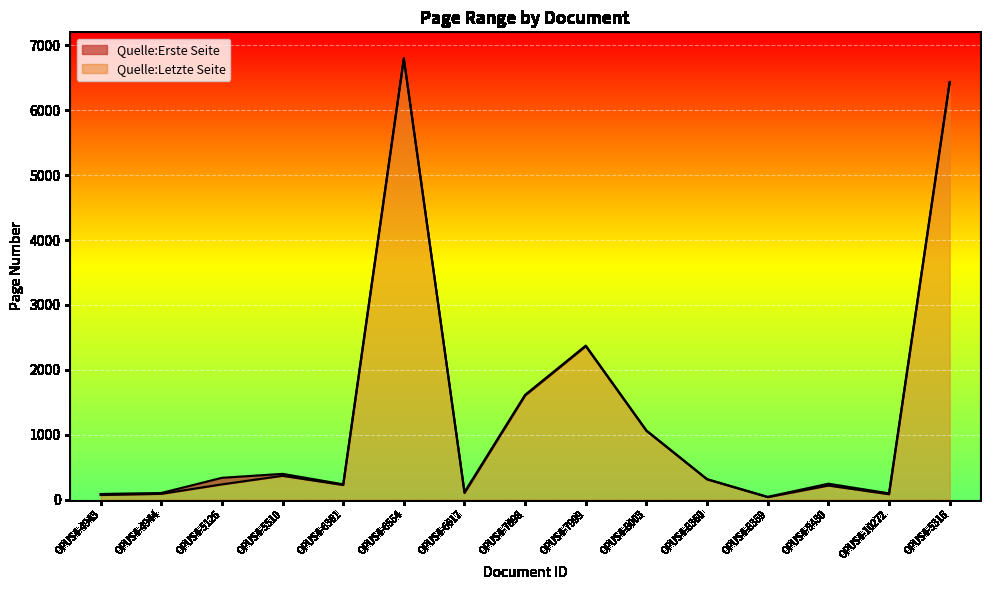

What is the highest value of the Quelle:Erste Seite series?

6793